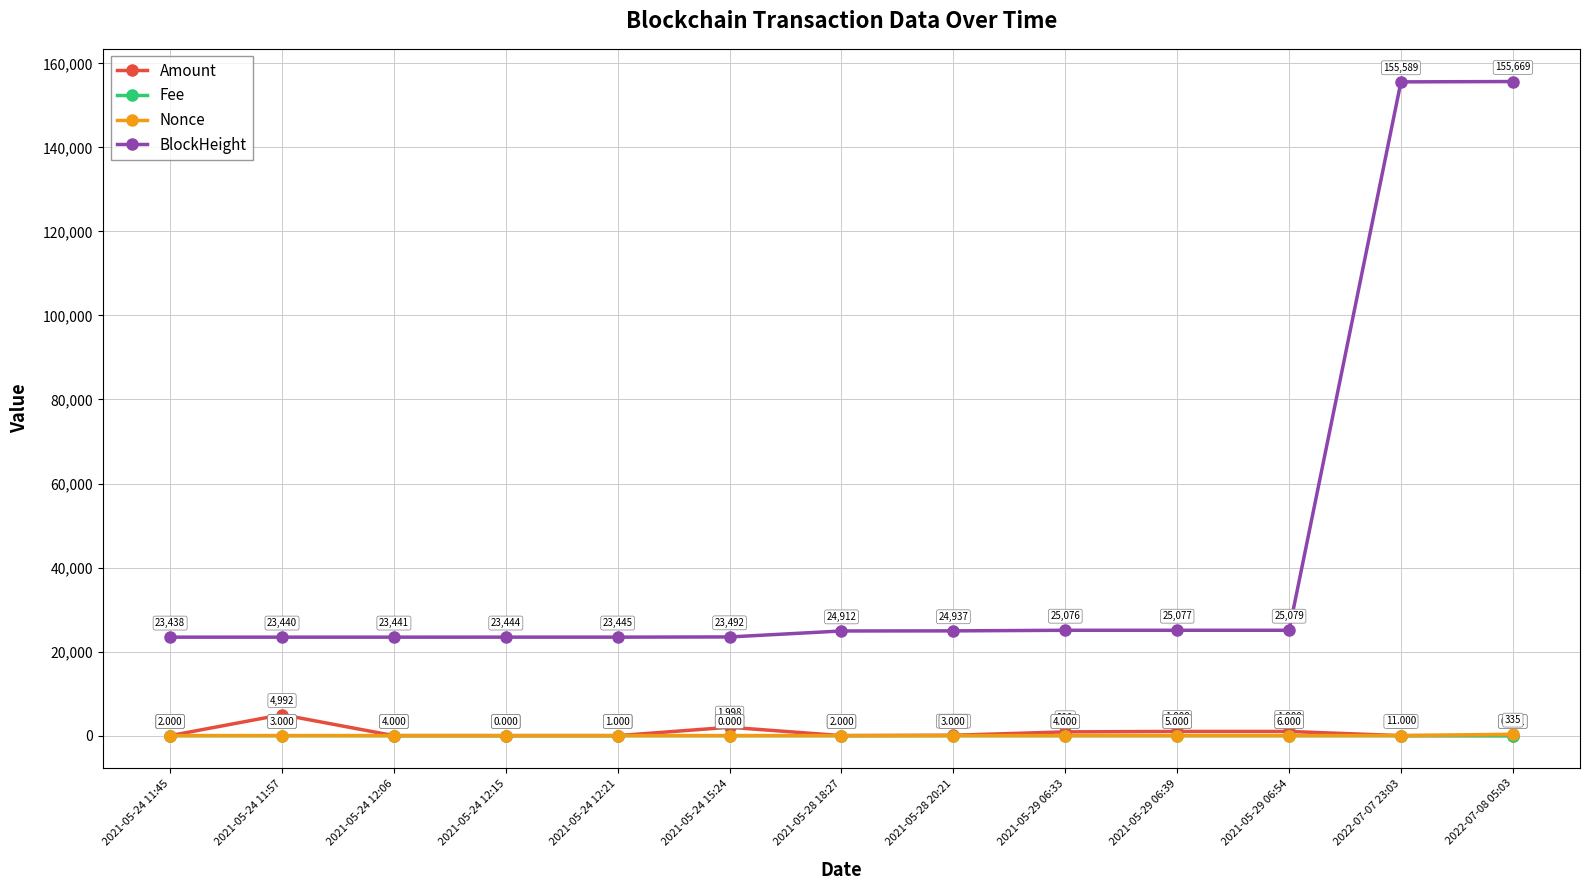

Which series has the largest range (max minus min)?

BlockHeight